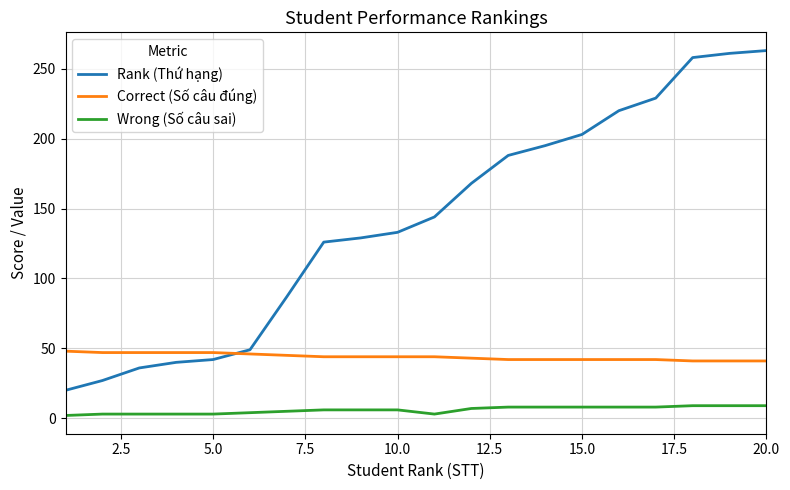

What is the highest value of the Wrong (Số câu sai) series?

9